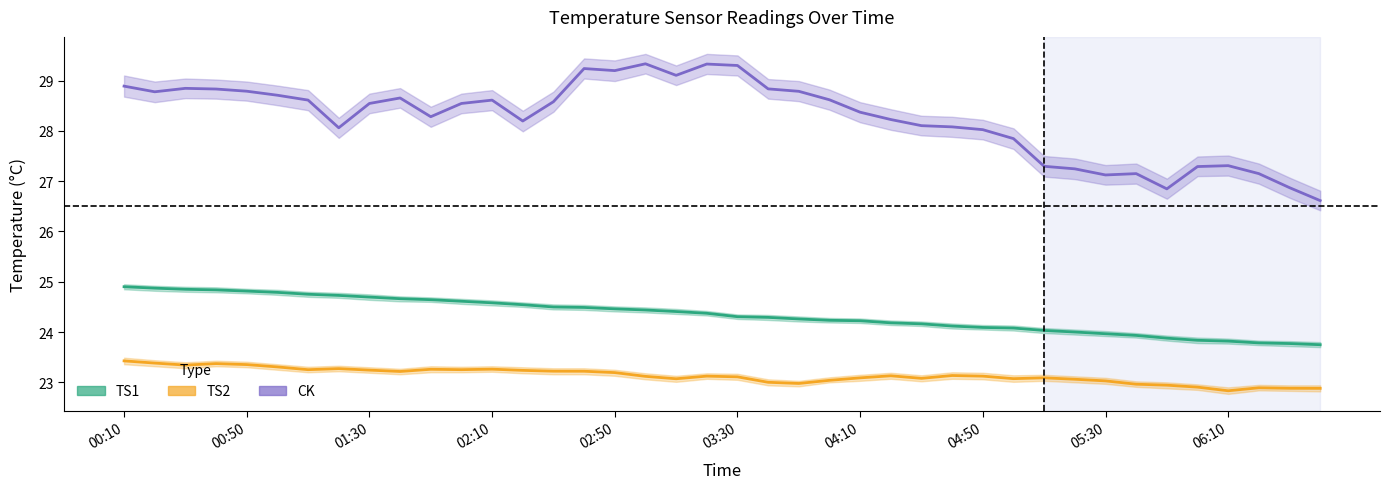

At which category is the sum across all series the highest?

00:10